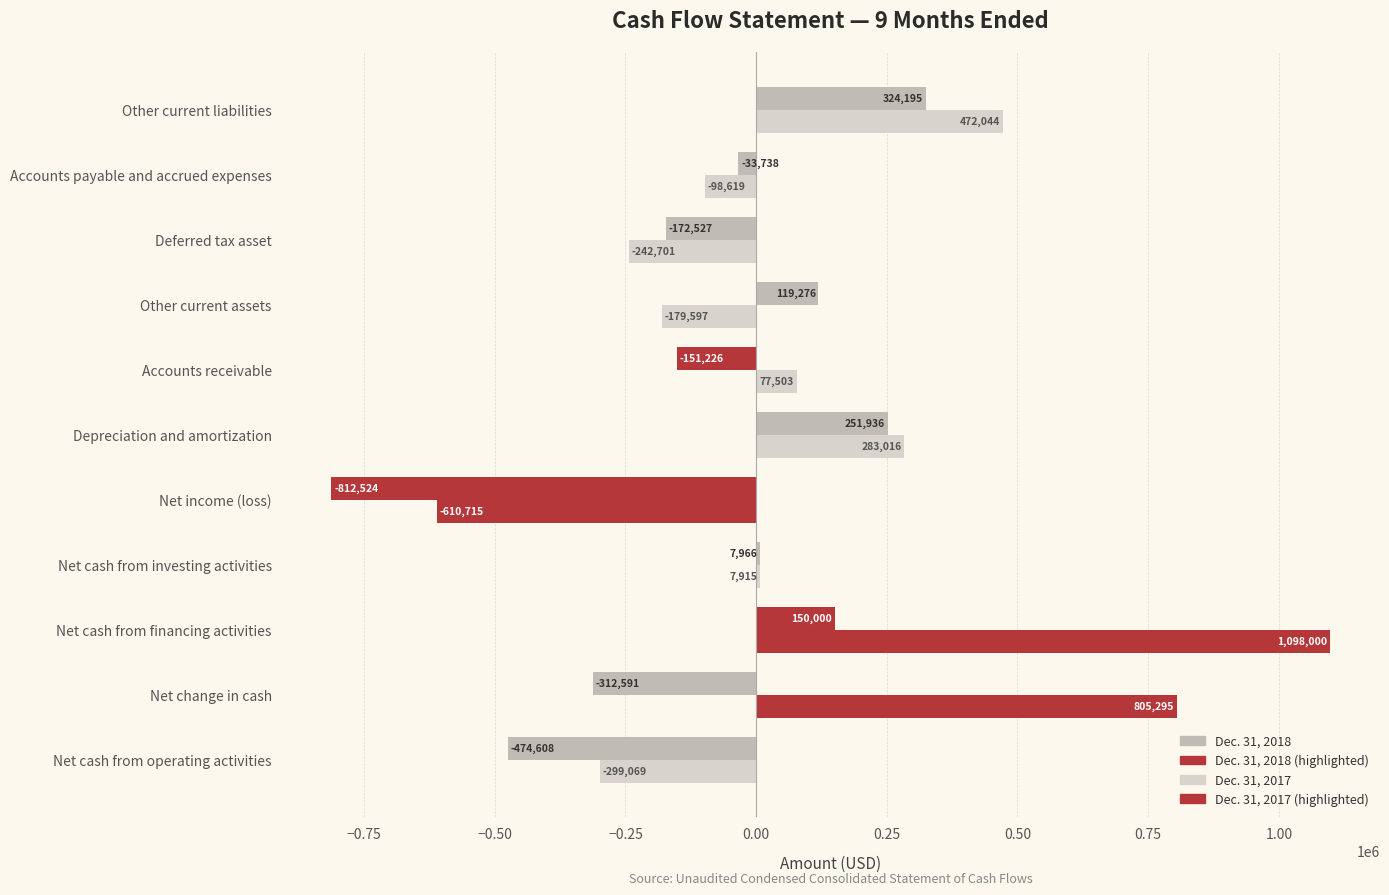

How many values in the Dec. 31, 2018 series are below -33738?

5